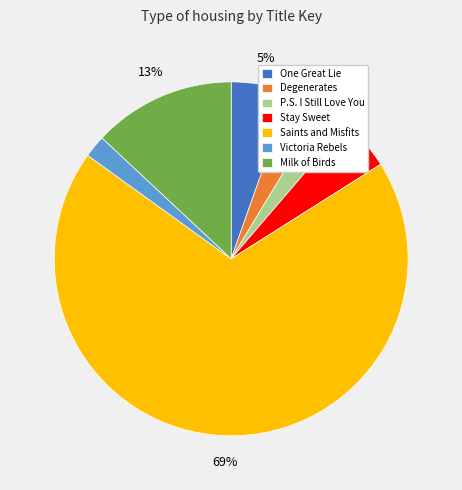

To the nearest percent, what is the average slice percentage?

14%